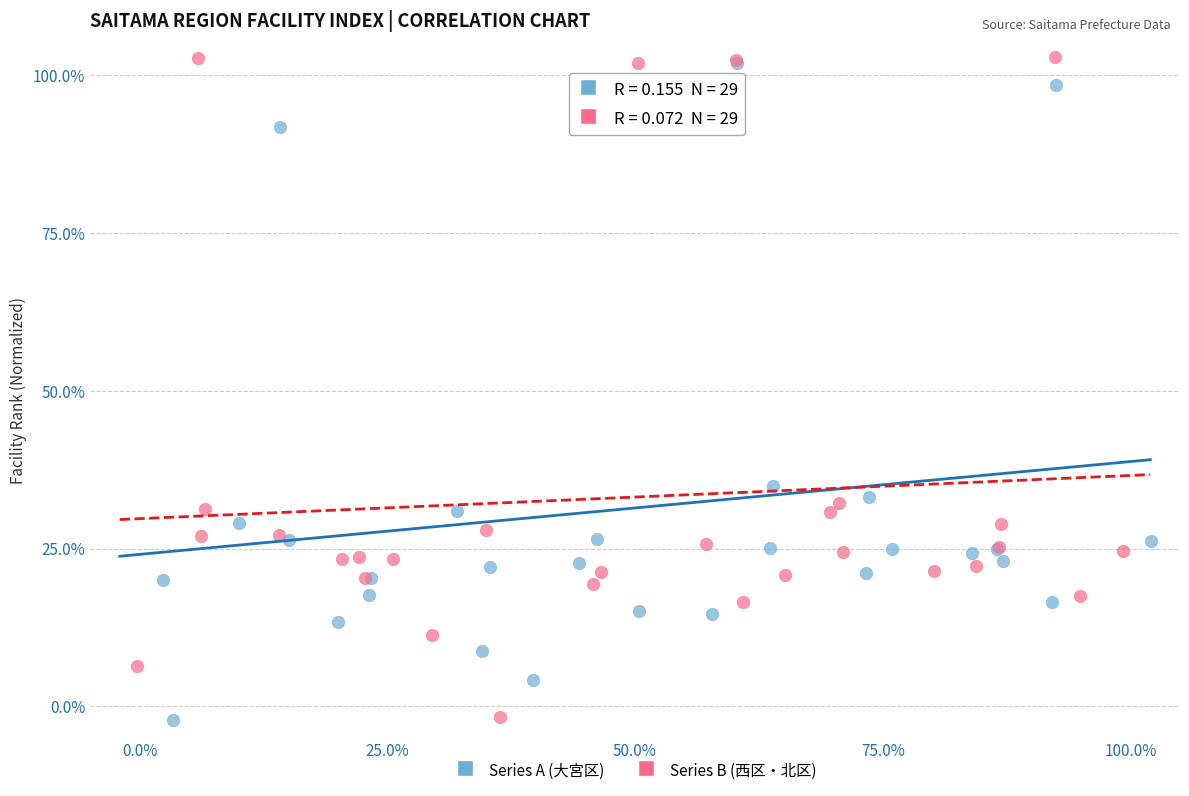

What are all the series names shown in the legend?

Series A (大宮区), Series B (西区・北区)